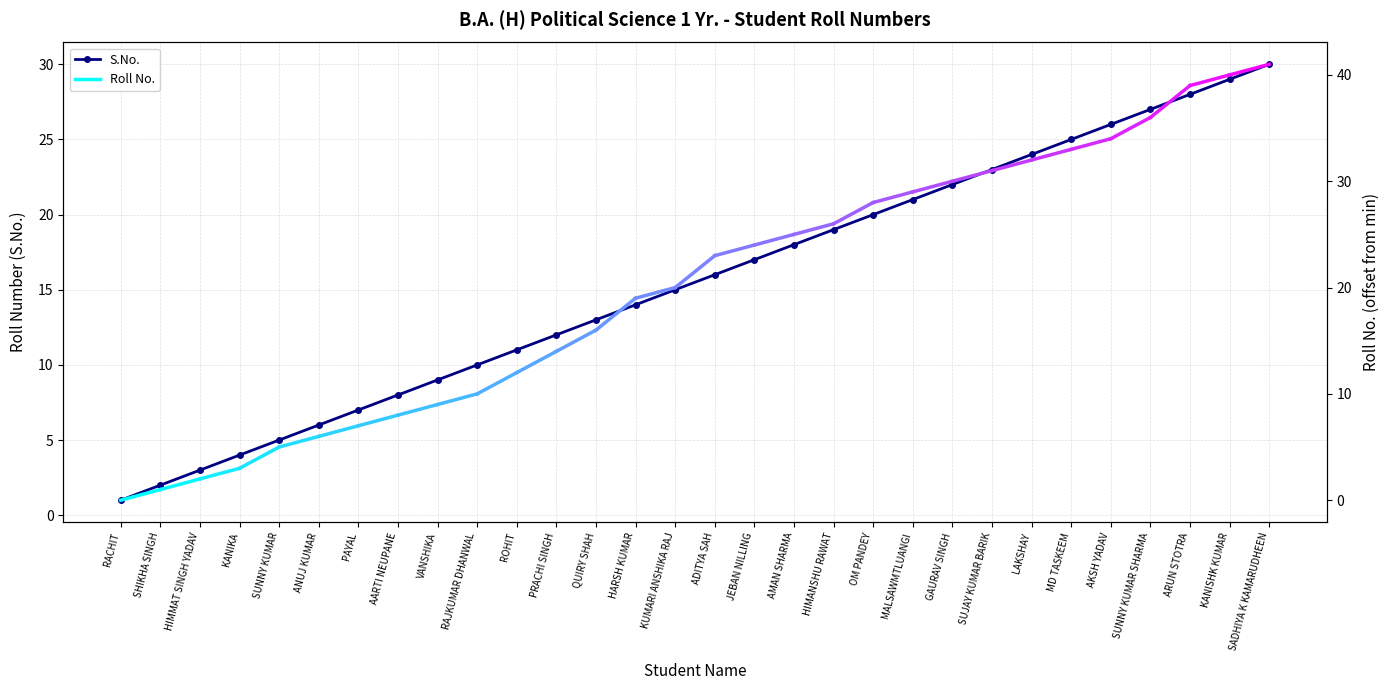

True or false: the data has more than 2 interior local peaks.

False